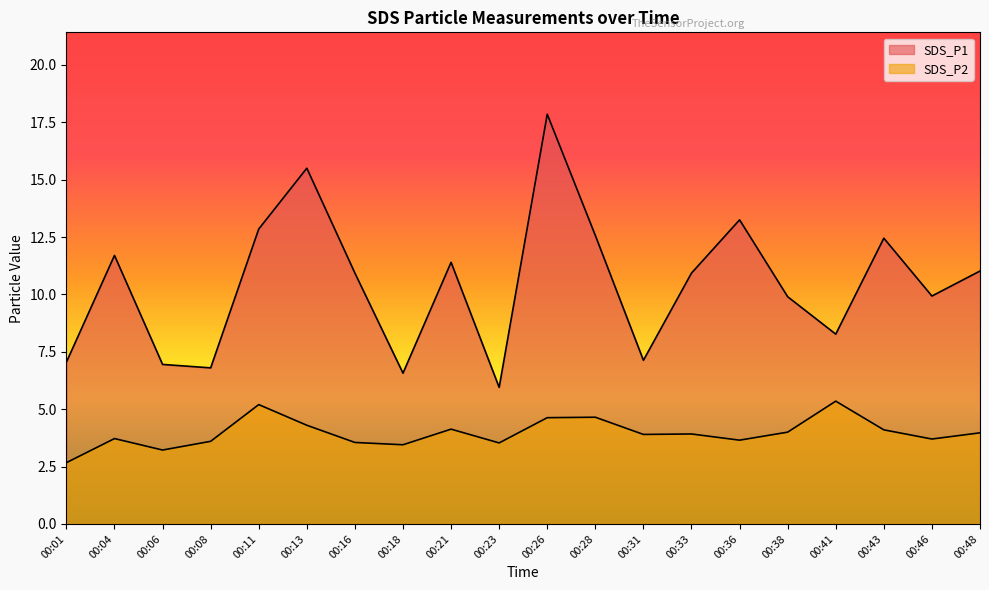

Does the chart have visible grid lines?

No